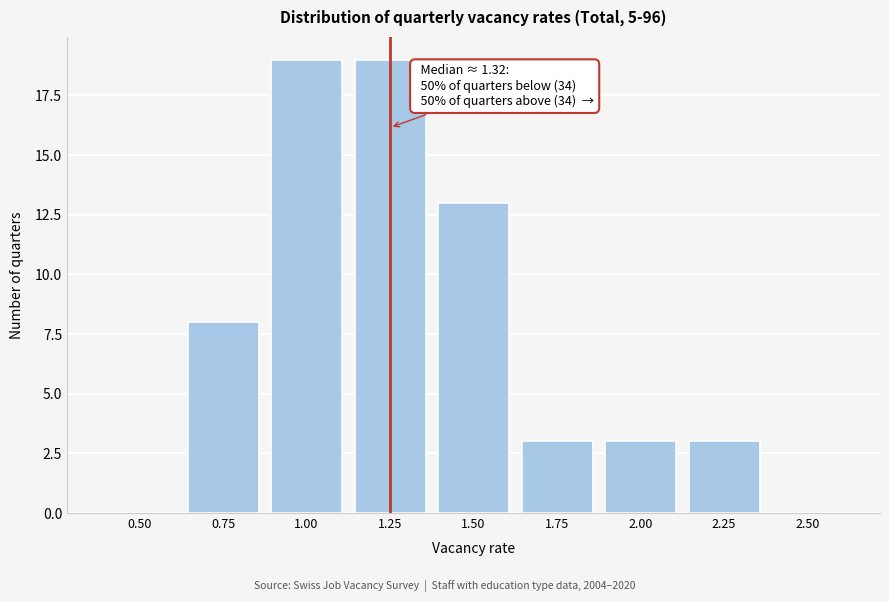

Reading left to right, extract all data points from this chart.

0.50=0	0.75=8	1.00=19	1.25=19	1.50=13	1.75=3	2.00=3	2.25=3	2.50=0